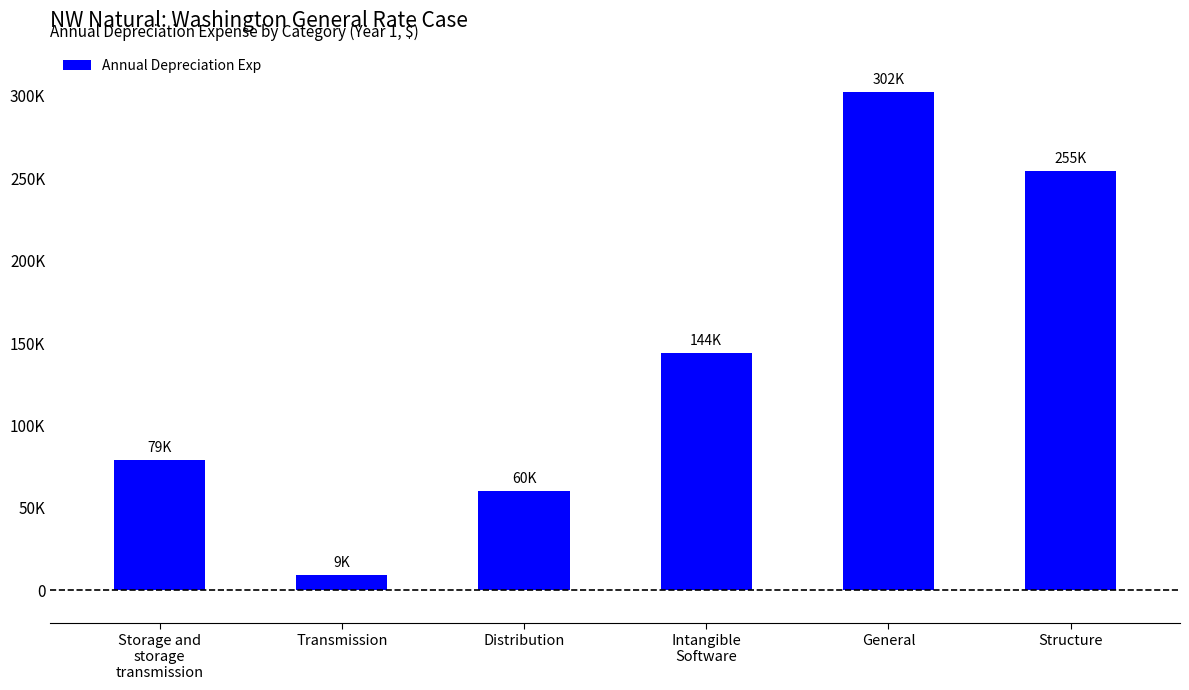

Does the chart contain any negative values?

No